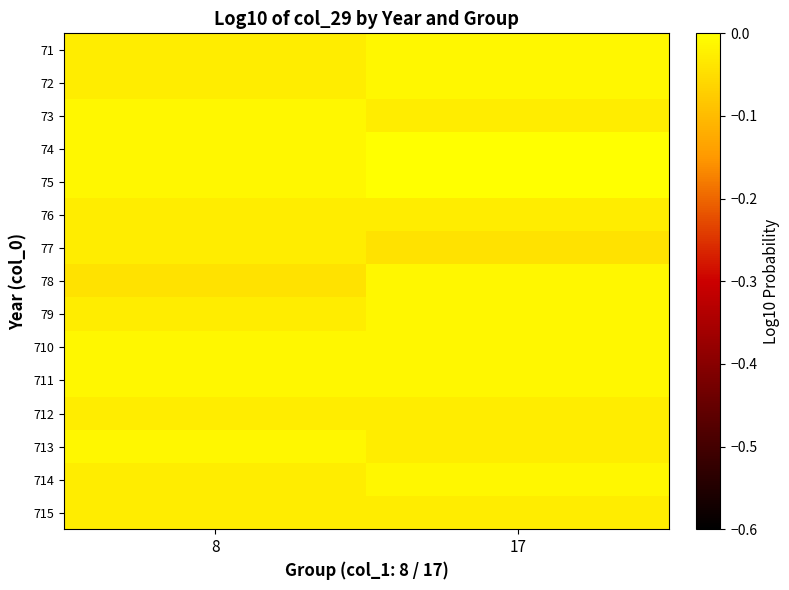

At 8, list the series in order from smallest to largest.

78, 71, 72, 76, 77, 79, 712, 714, 715, 73, 74, 75, 710, 711, 713